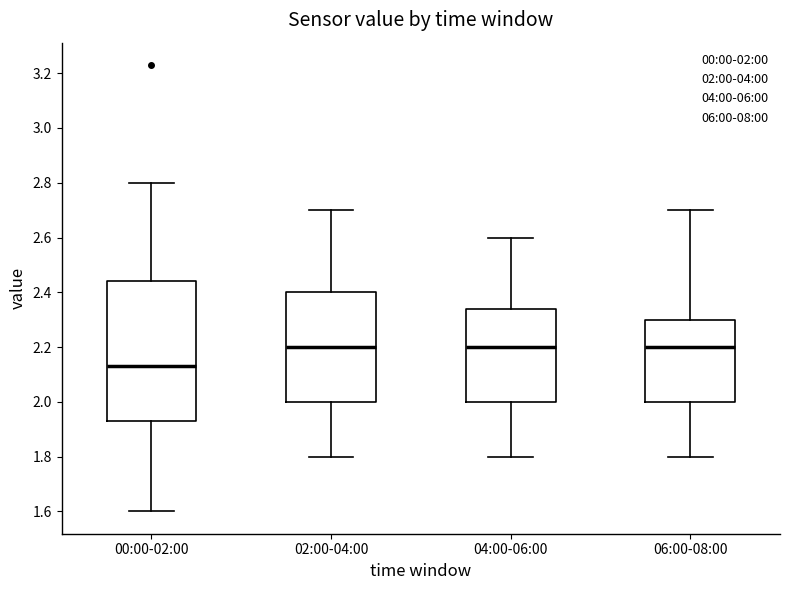

Reading left to right, read every box against the y-axis: the position of its median line, the range the box covers, and the ends of its whiskers. The values are not printed on the chart, so give them approximately, as read against the axis.

00:00-02:00: median 2.14, box 1.94 to 2.44, whiskers 1.60 to 2.80
02:00-04:00: median 2.20, box 2.00 to 2.40, whiskers 1.80 to 2.70
04:00-06:00: median 2.20, box 2.00 to 2.34, whiskers 1.80 to 2.60
06:00-08:00: median 2.20, box 2.00 to 2.30, whiskers 1.80 to 2.70